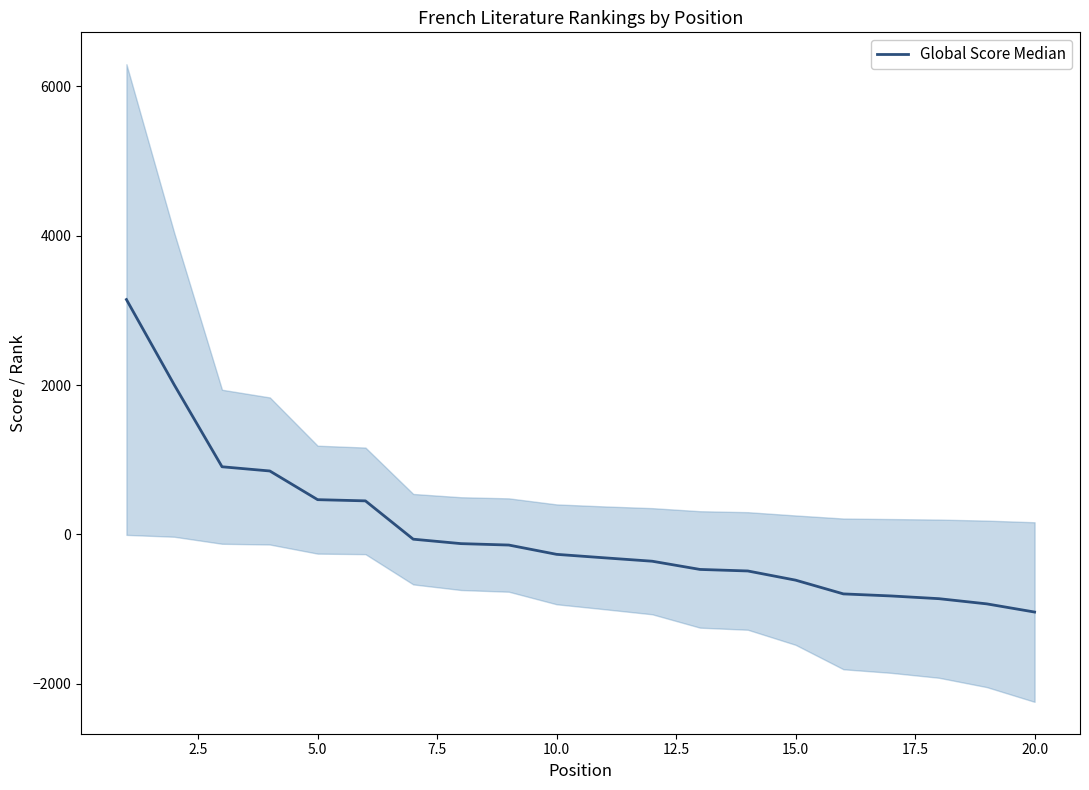

The value at 2.5 is 571.5. True or false?

False